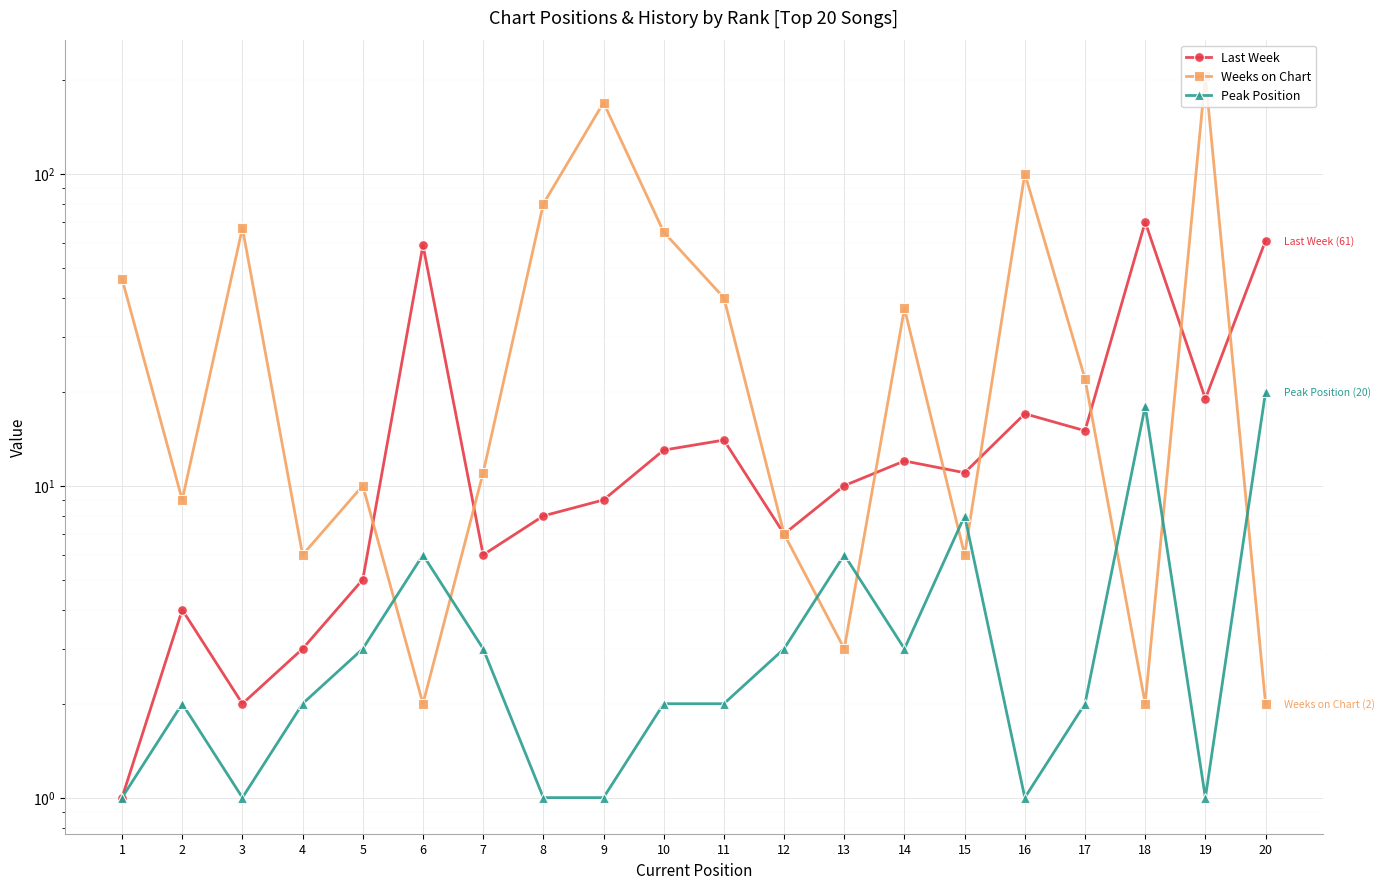

Where does the Peak Position series first go above 2?

5